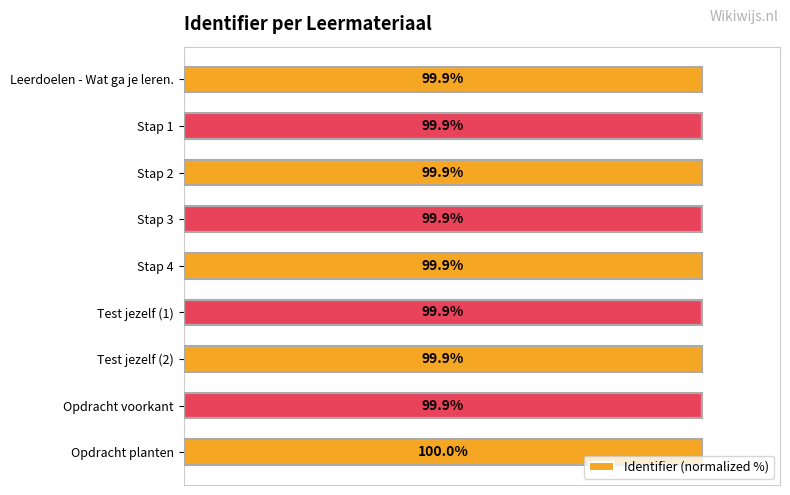

At which category does the chart reach its peak across all series?

Opdracht planten